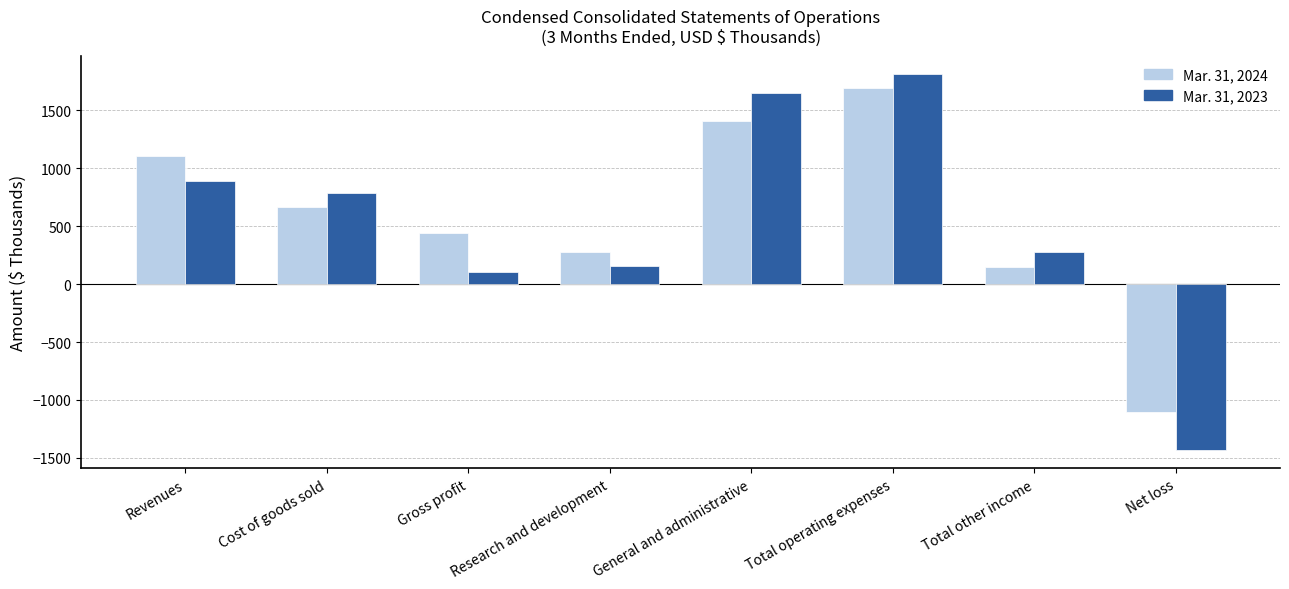

Which series has the widest spread of values?

Mar. 31, 2023